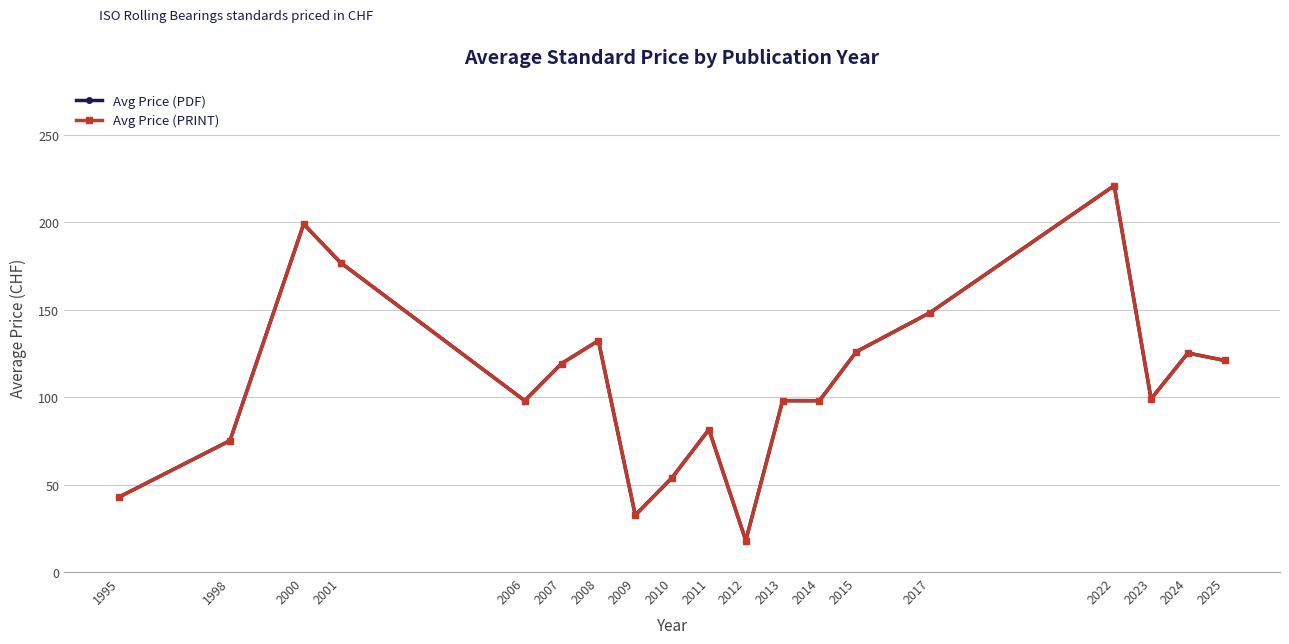

True or false: Avg Price (PDF) and Avg Price (PRINT) cross at least once.

False